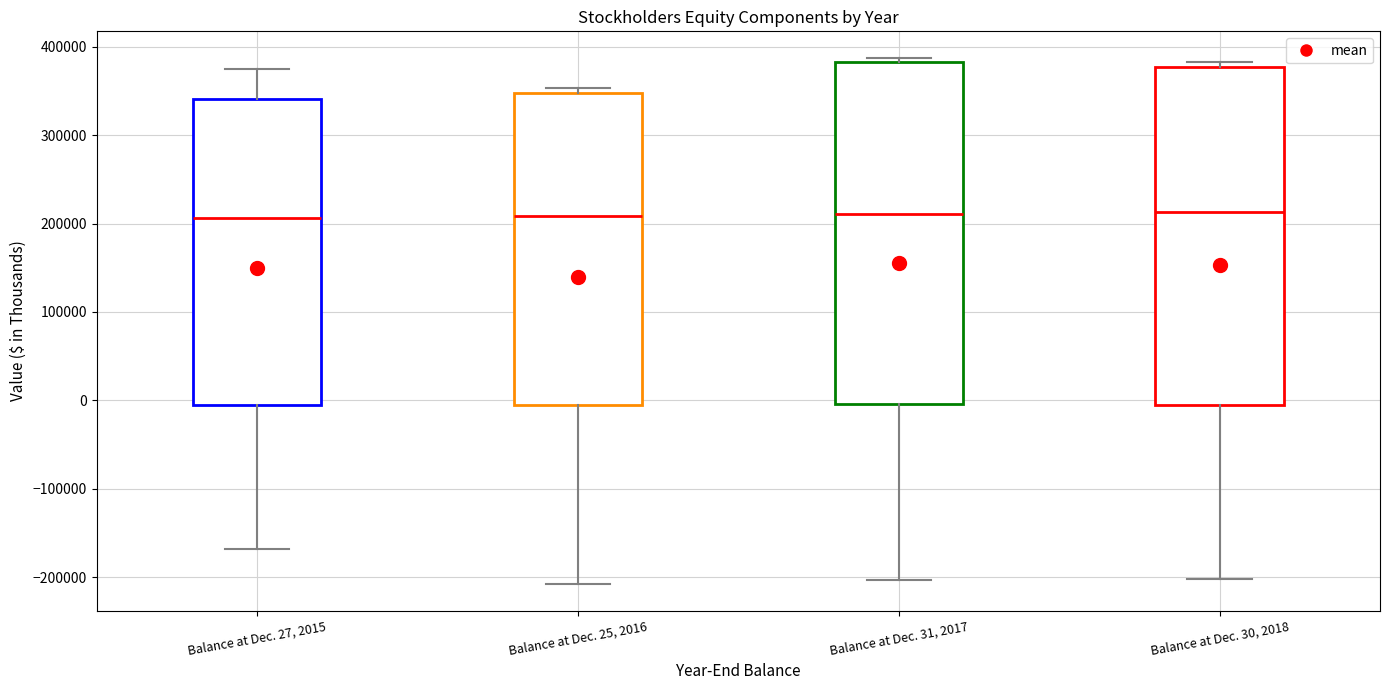

Where is the lower edge of the box for Balance at Dec. 25, 2016 on the y-axis? The values are not printed on the chart, so give them approximately, as read against the axis.

-10000